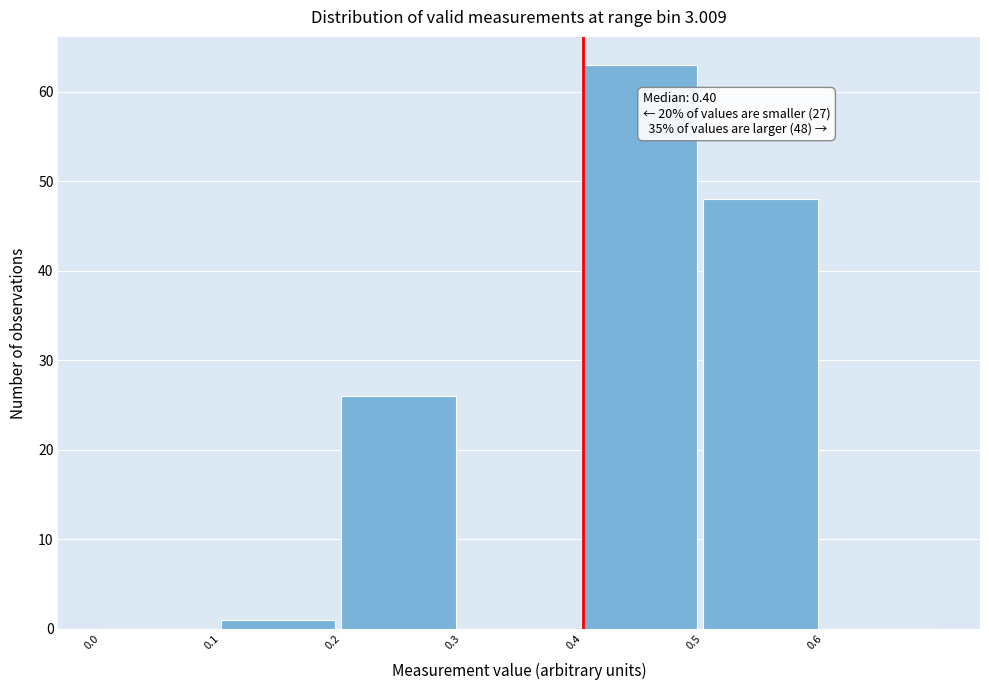

Which range on the x-axis has the tallest bar?

0.4 to 0.5